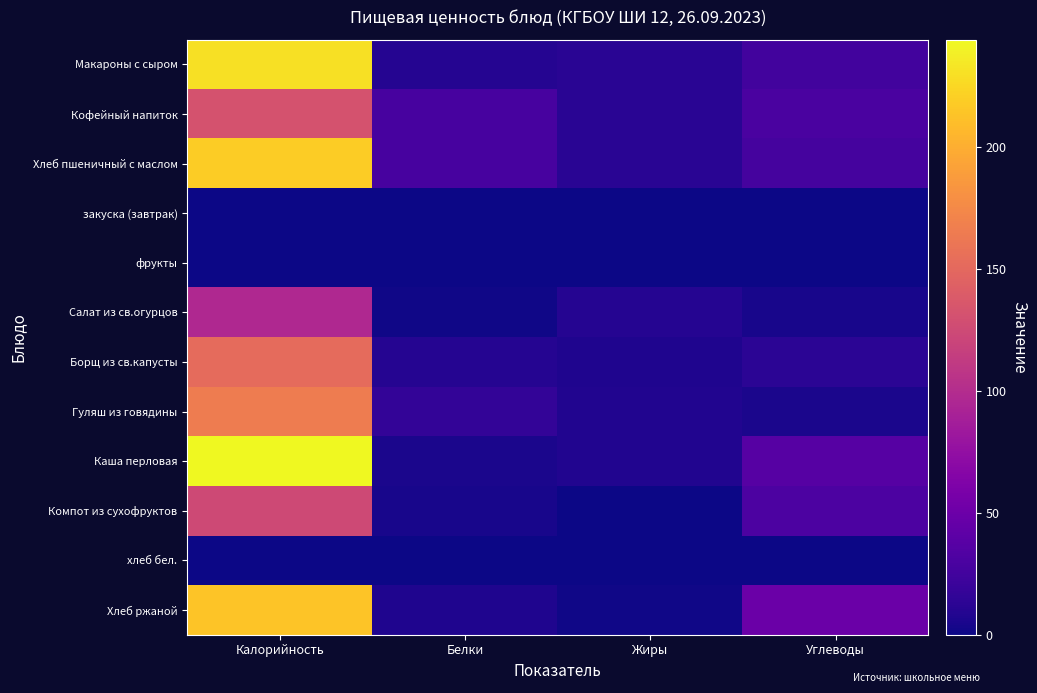

Which series has the widest spread of values?

Каша перловая